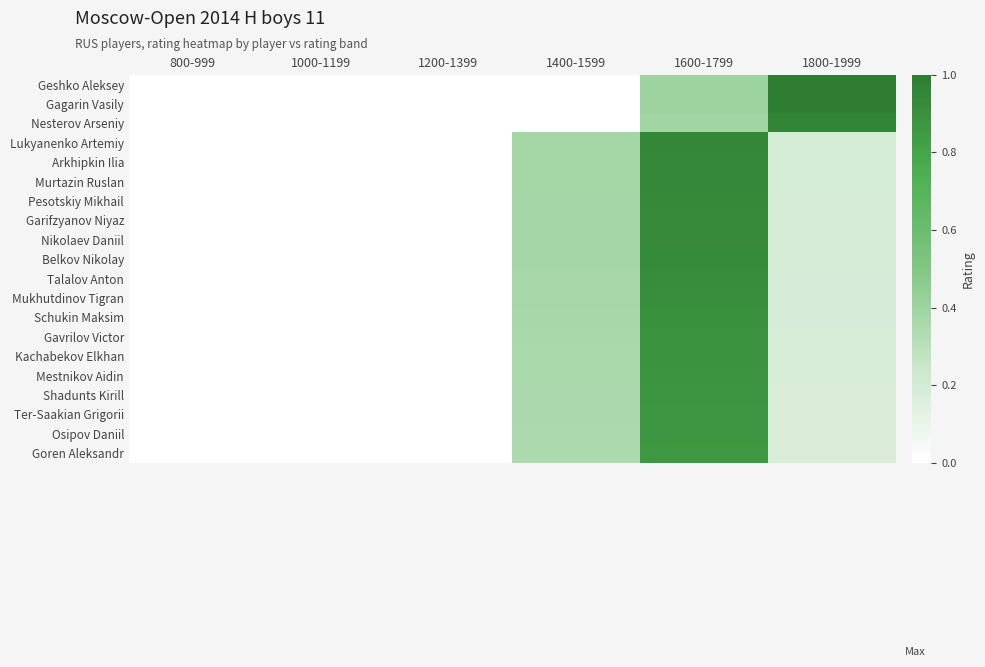

List the series in order of their peak value, highest first.

Geshko Aleksey, Gagarin Vasily, Nesterov Arseniy, Lukyanenko Artemiy, Arkhipkin Ilia, Murtazin Ruslan, Pesotskiy Mikhail, Garifzyanov Niyaz, Nikolaev Daniil, Belkov Nikolay, Talalov Anton, Mukhutdinov Tigran, Schukin Maksim, Gavrilov Victor, Kachabekov Elkhan, Mestnikov Aidin, Shadunts Kirill, Ter-Saakian Grigorii, Osipov Daniil, Goren Aleksandr